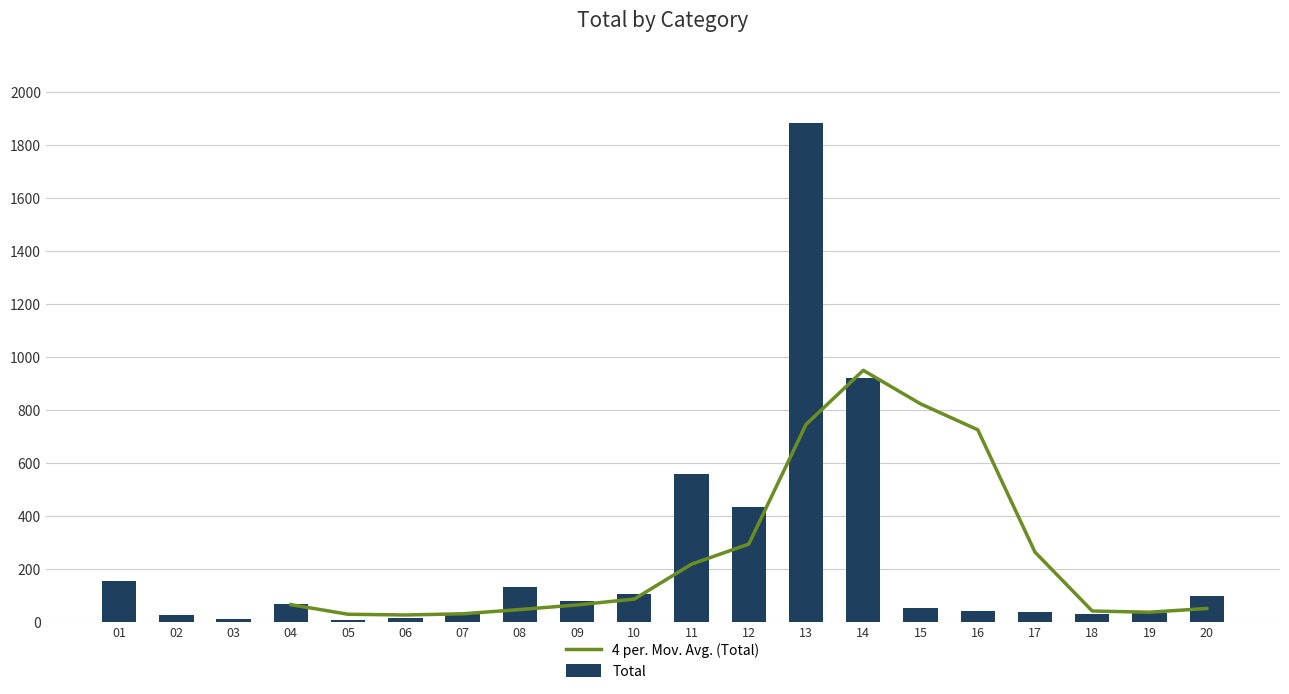

Is it true that 4 per. Mov. Avg. (Total) equals 65.5 at 04?

True